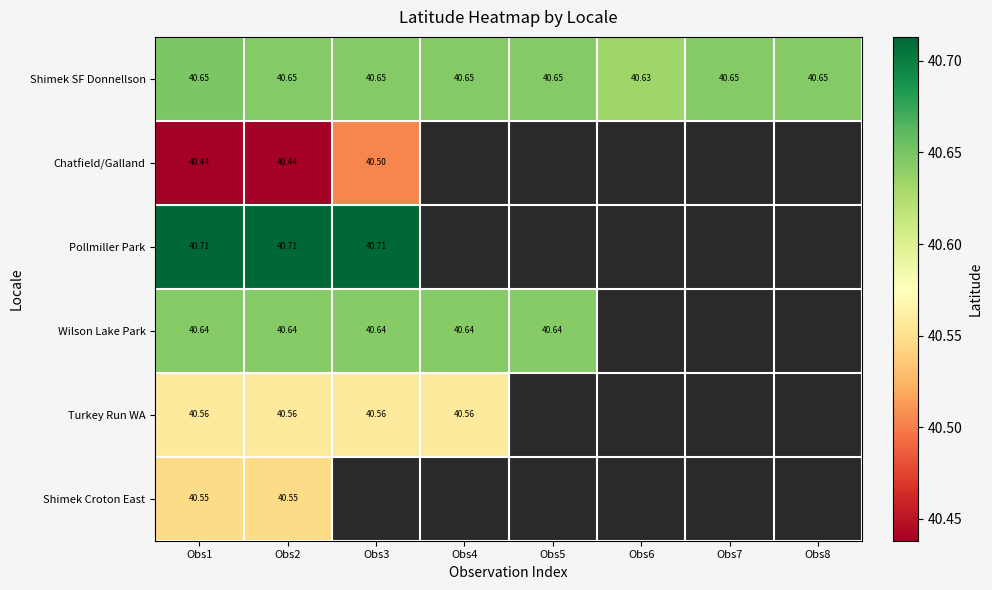

At how many categories does at least one series exceed 40?

8